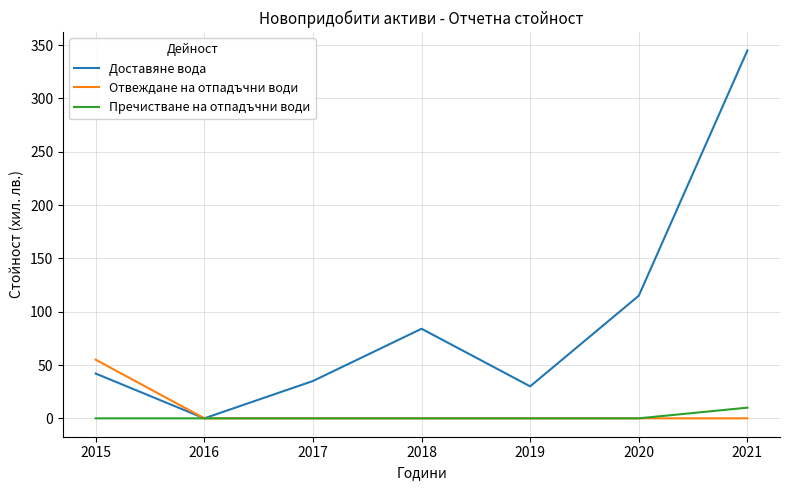

How many categories are shown in the chart?

7